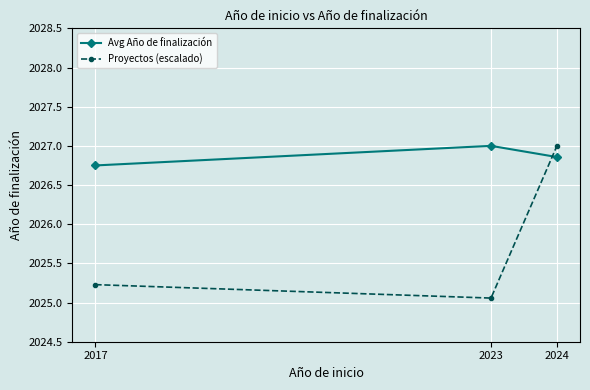

Rank the series by their average value, from highest to lowest.

Avg Año de finalización, Proyectos (escalado)